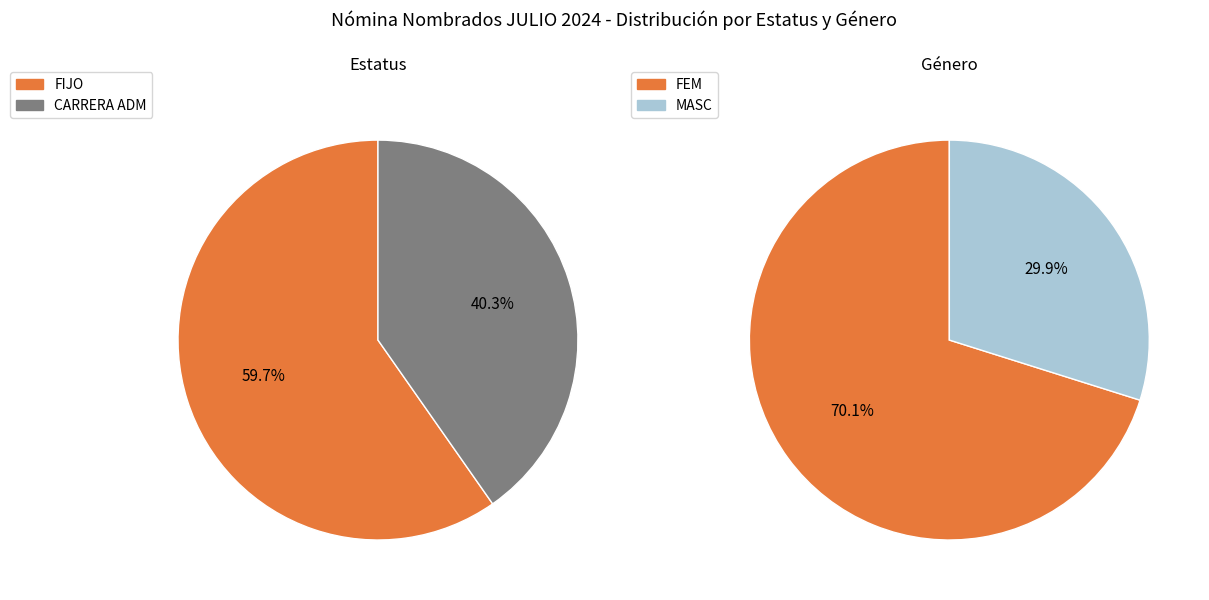

Which category has the biggest portion of the pie?

FIJO